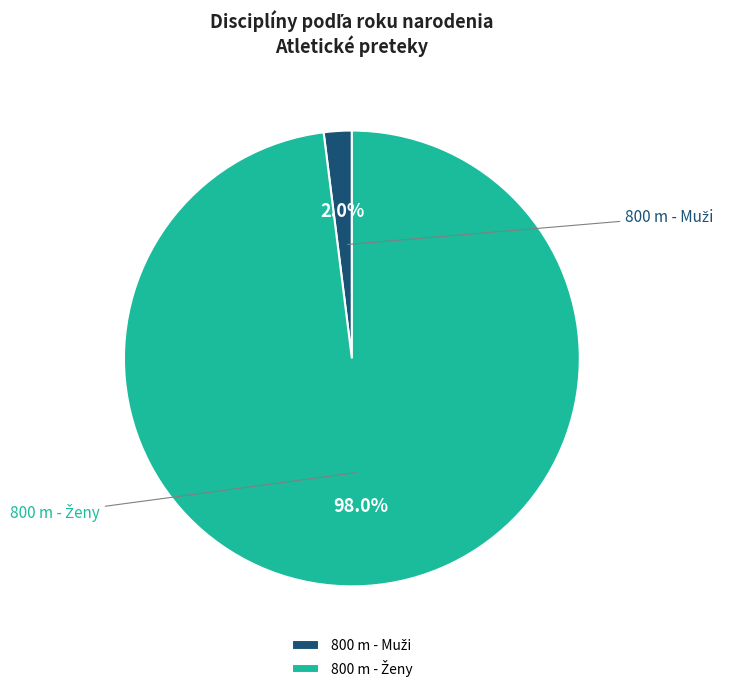

Which category has the biggest portion of the pie?

800 m - Ženy